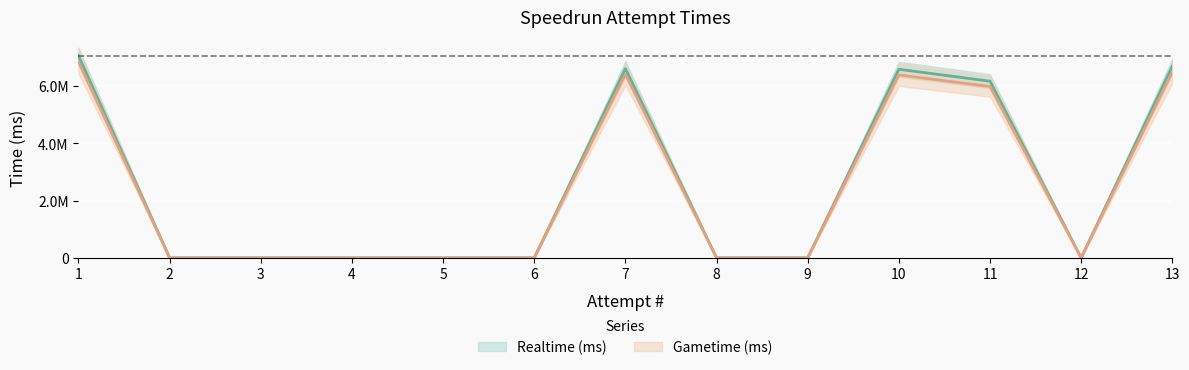

What is the value of the Gametime (ms) point at the 7th from the left?

6405720.9